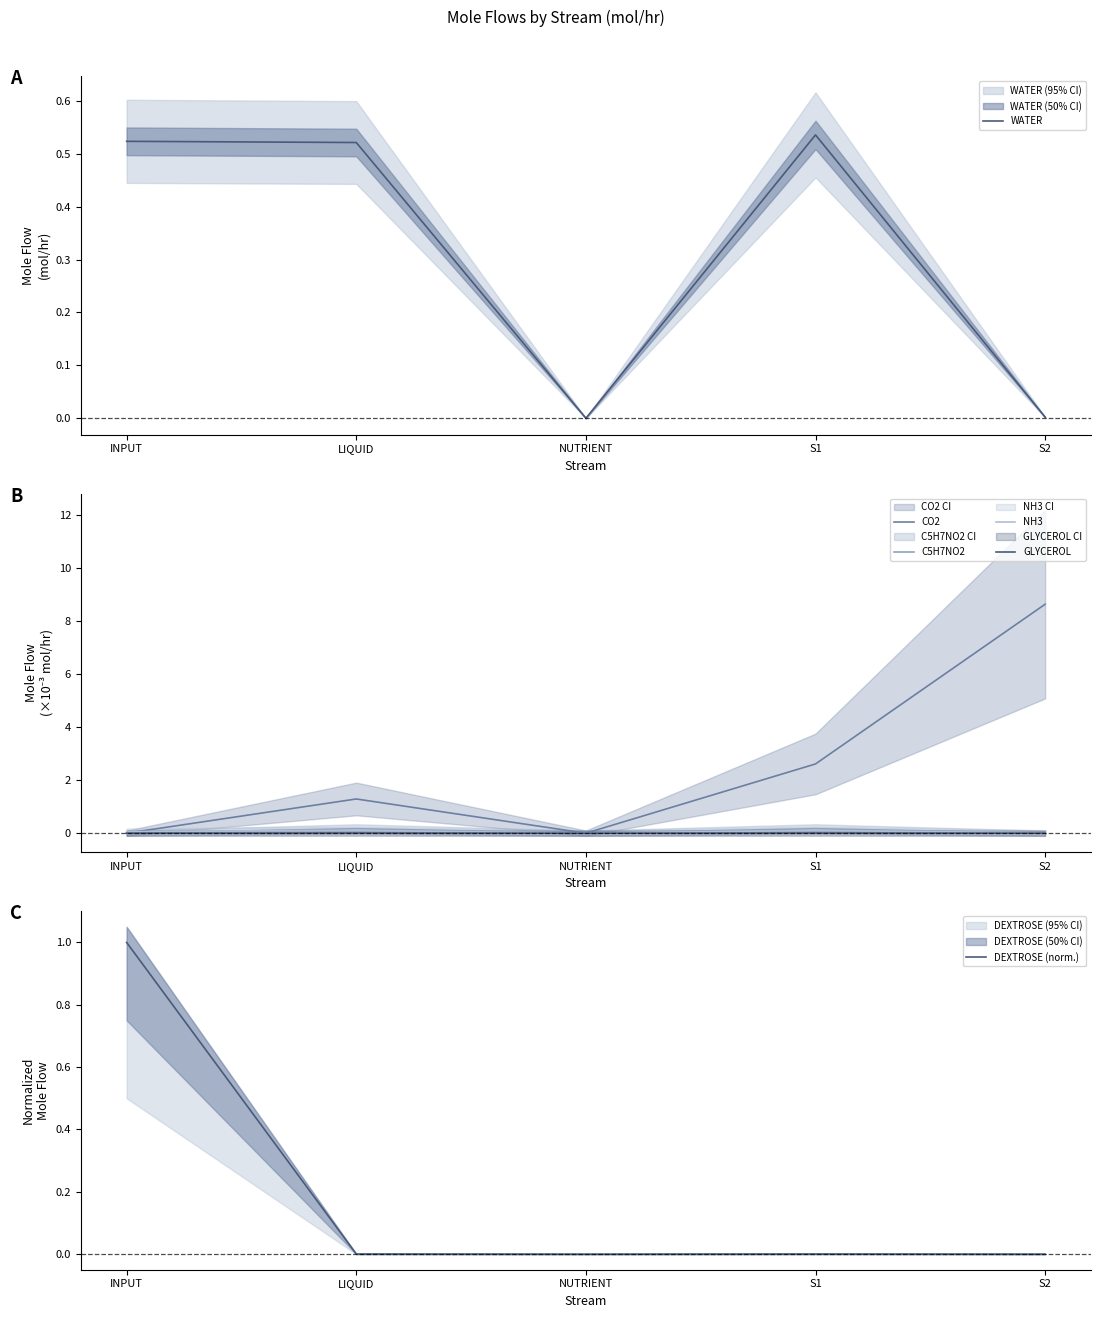

Which series has the largest total across all categories?

CO2